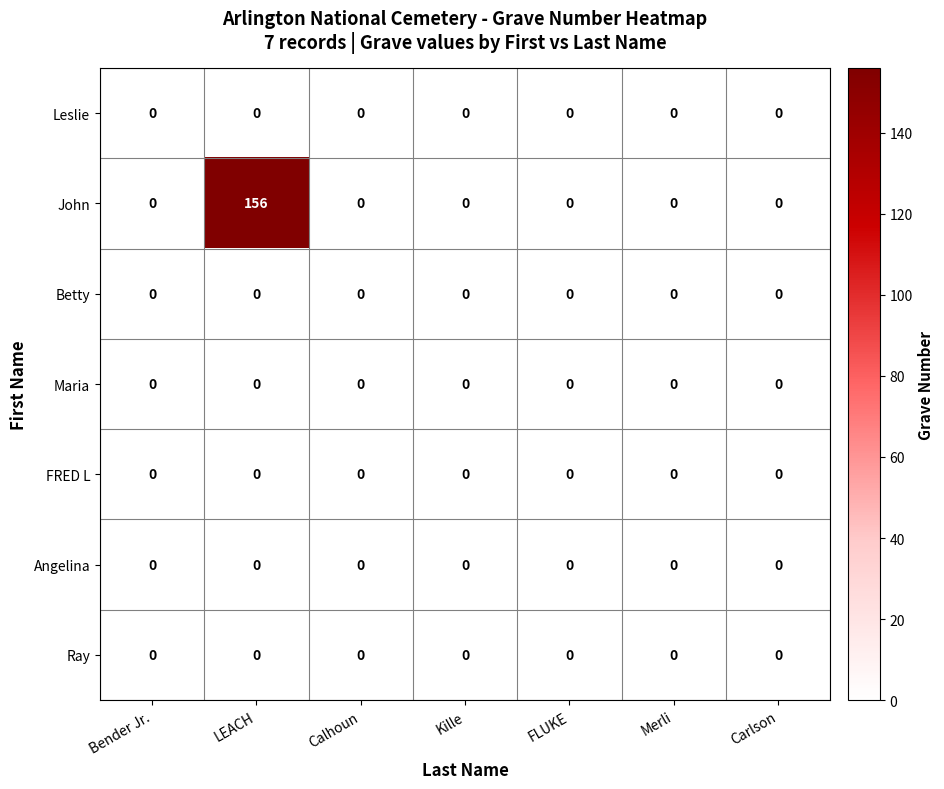

What is the maximum value for John?

156